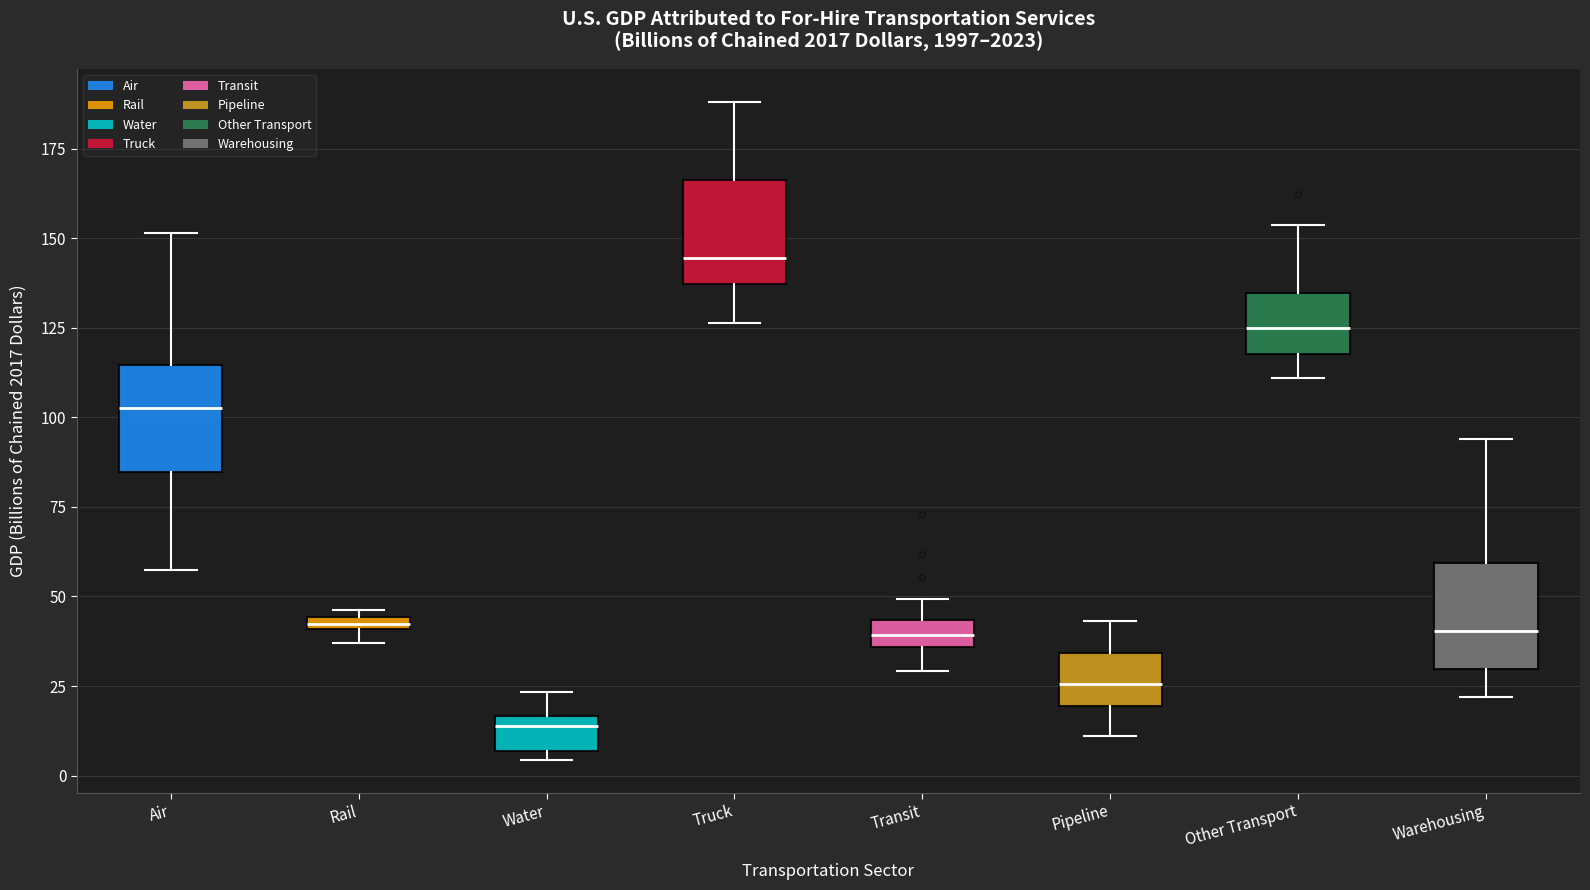

Which box has the highest median line?

Truck